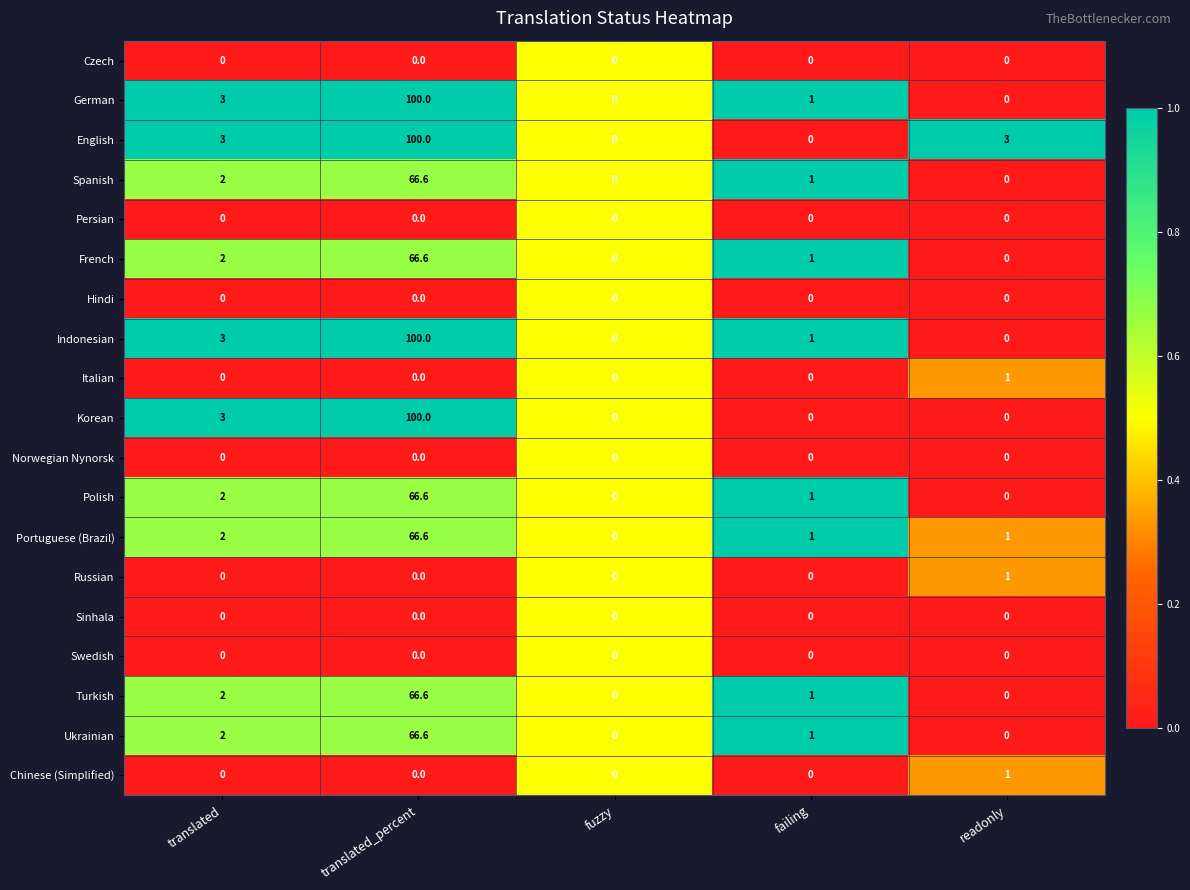

Between fuzzy and readonly, which series saw the biggest shift?

English